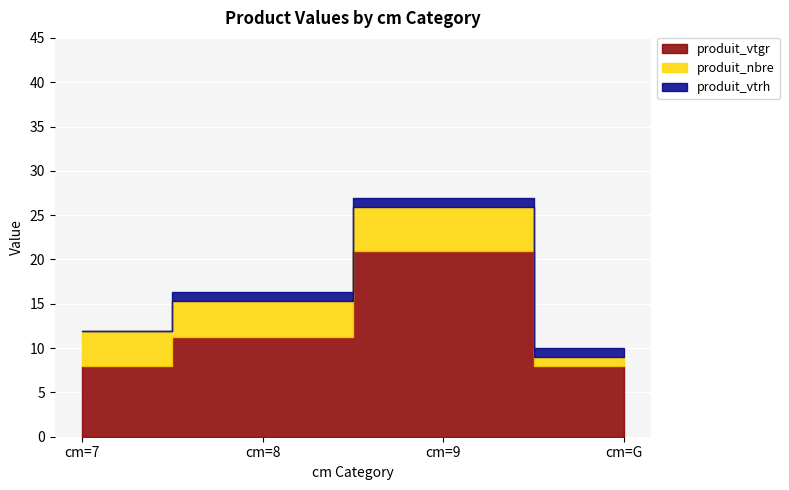

What are all the series names shown in the legend?

produit_vtgr, produit_nbre, produit_vtrh